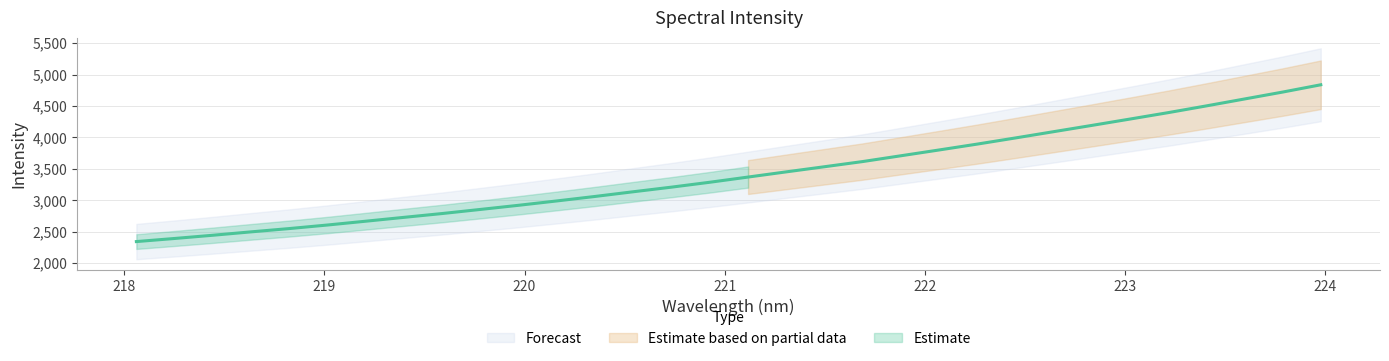

Approximately how many times larger is the value at 219.7801 compared to 220.3533?

0.9